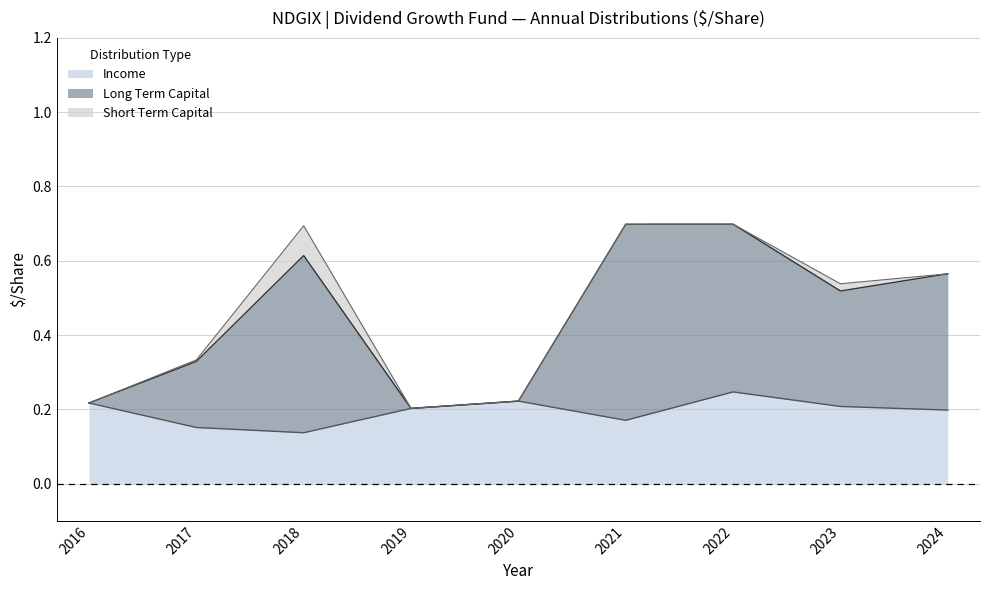

What is the difference between the maximum and minimum values in the Income series?

0.1